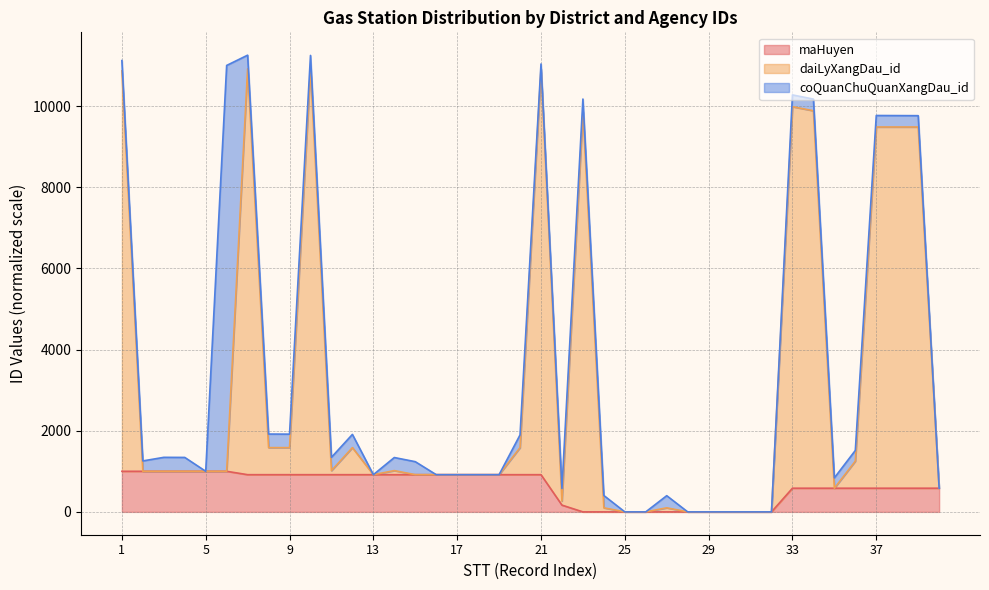

At which label does maHuyen reach its peak?

1